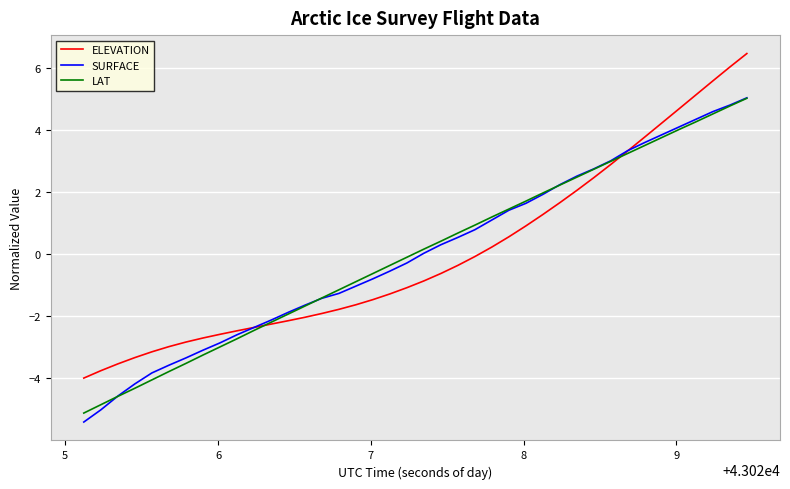

What is the highest value of the SURFACE series?

5.0